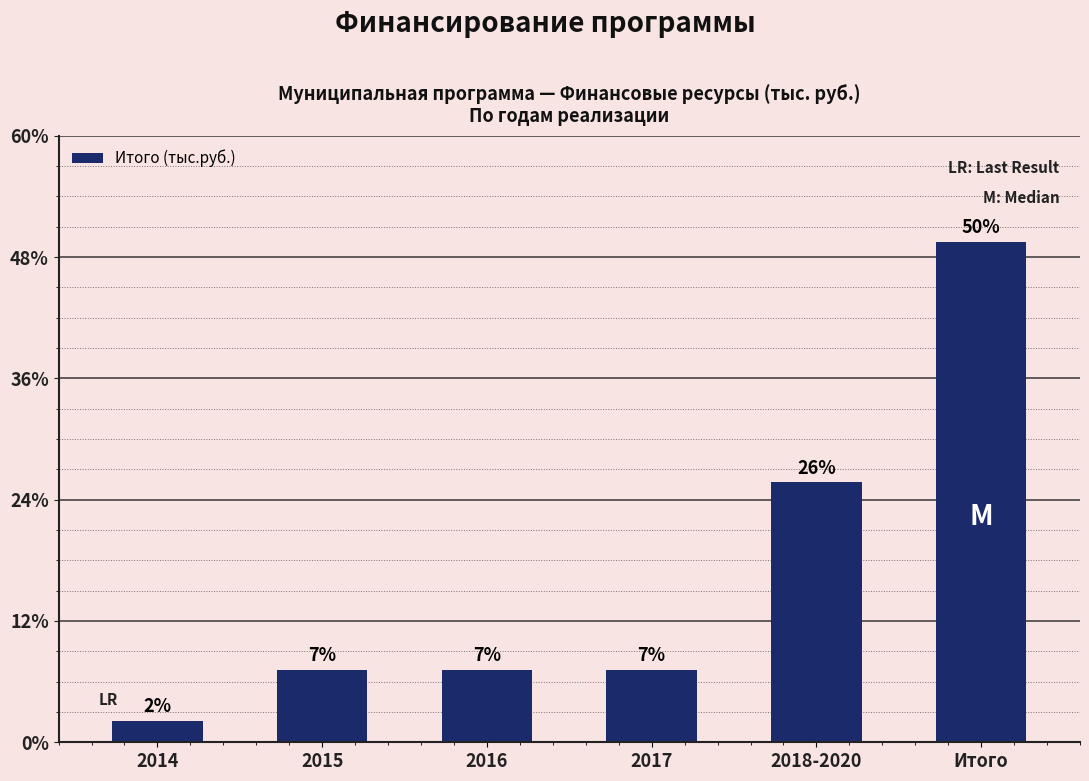

Does the chart contain any negative values?

No